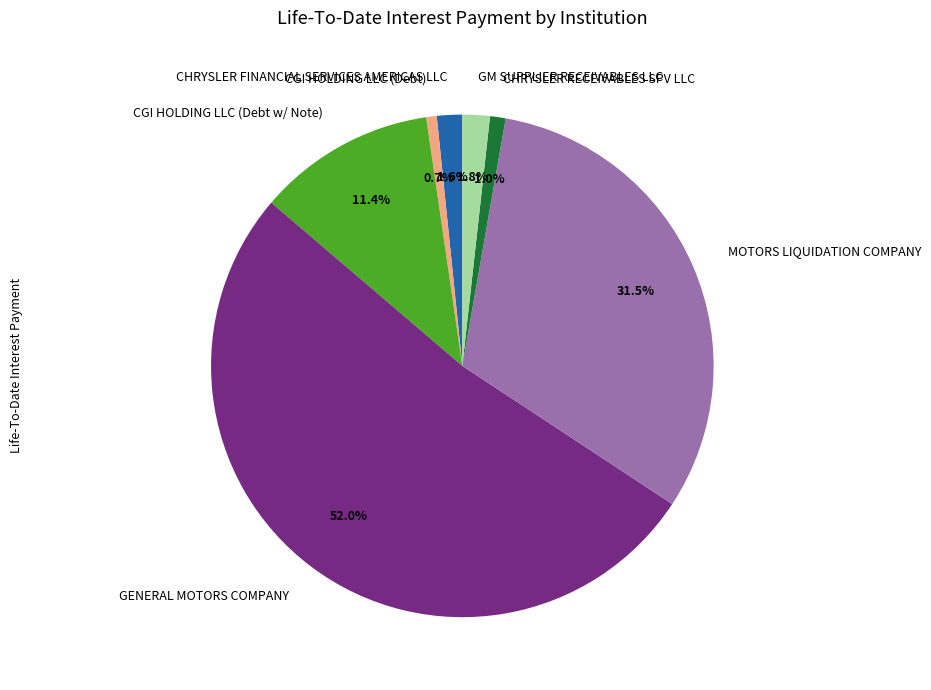

To the nearest percent, what is the difference between the largest and smallest slice percentages?

51%